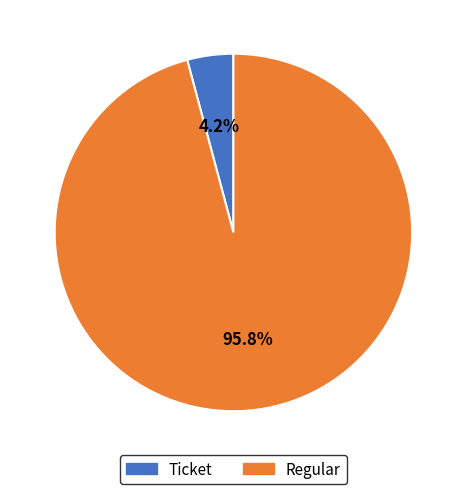

Which has a higher value, Regular or Ticket?

Regular